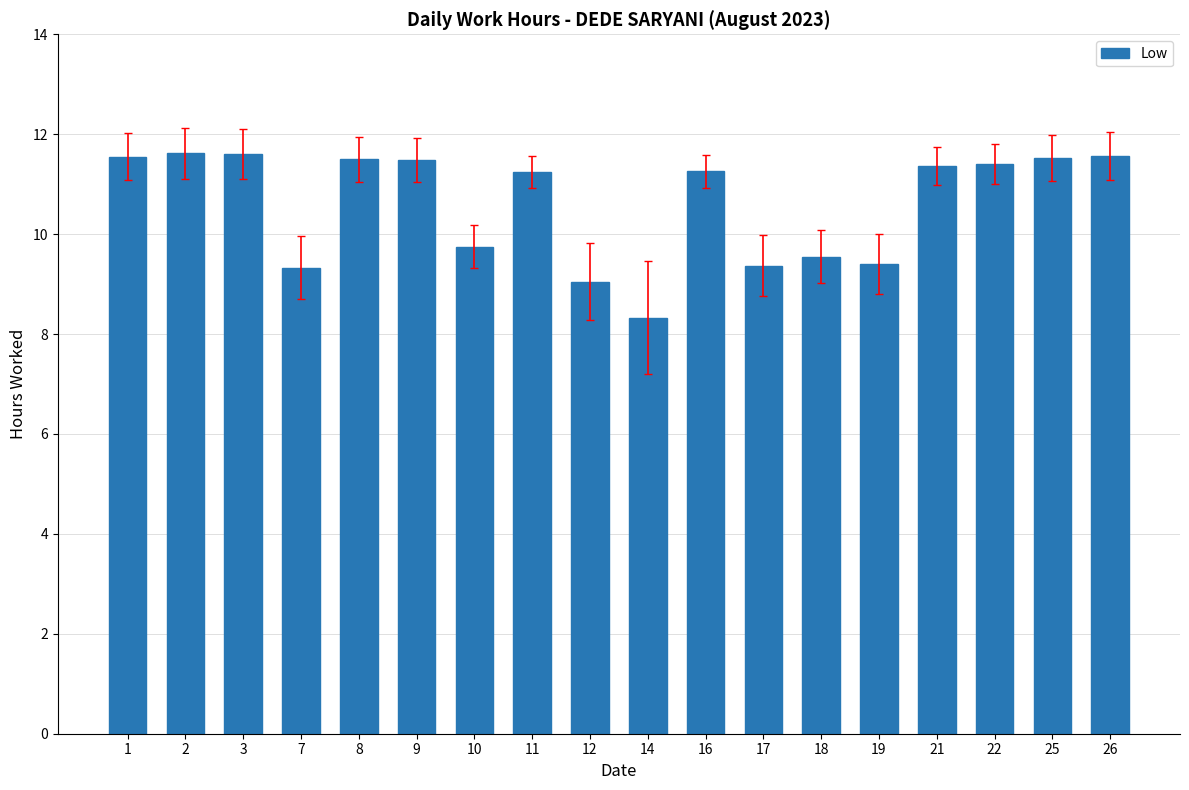

What is the difference between the maximum and second lowest values?

2.6